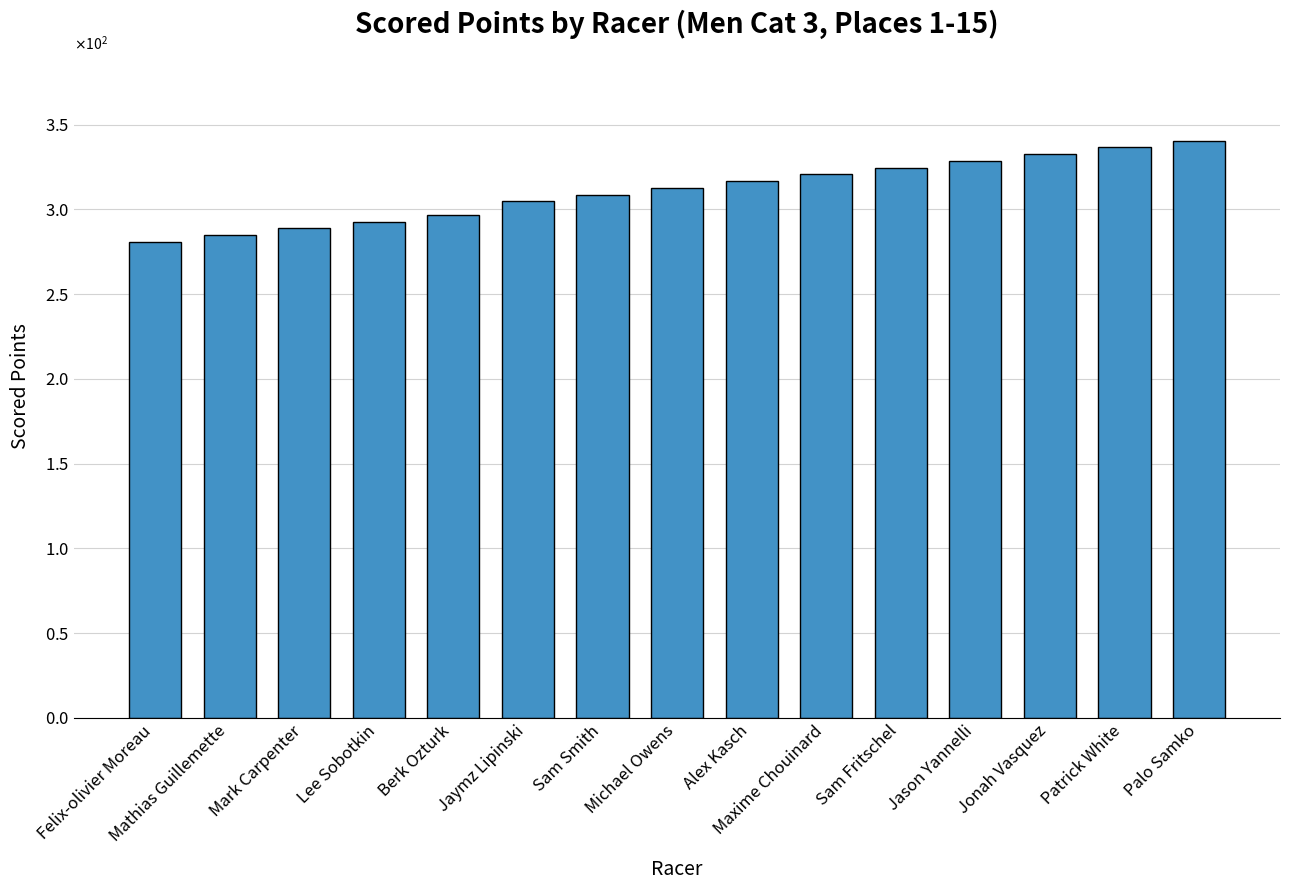

List the labels in order of value, largest first.

Palo Samko, Patrick White, Jonah Vasquez, Jason Yannelli, Sam Fritschel, Maxime Chouinard, Alex Kasch, Michael Owens, Sam Smith, Jaymz Lipinski, Berk Ozturk, Lee Sobotkin, Mark Carpenter, Mathias Guillemette, Felix-olivier Moreau